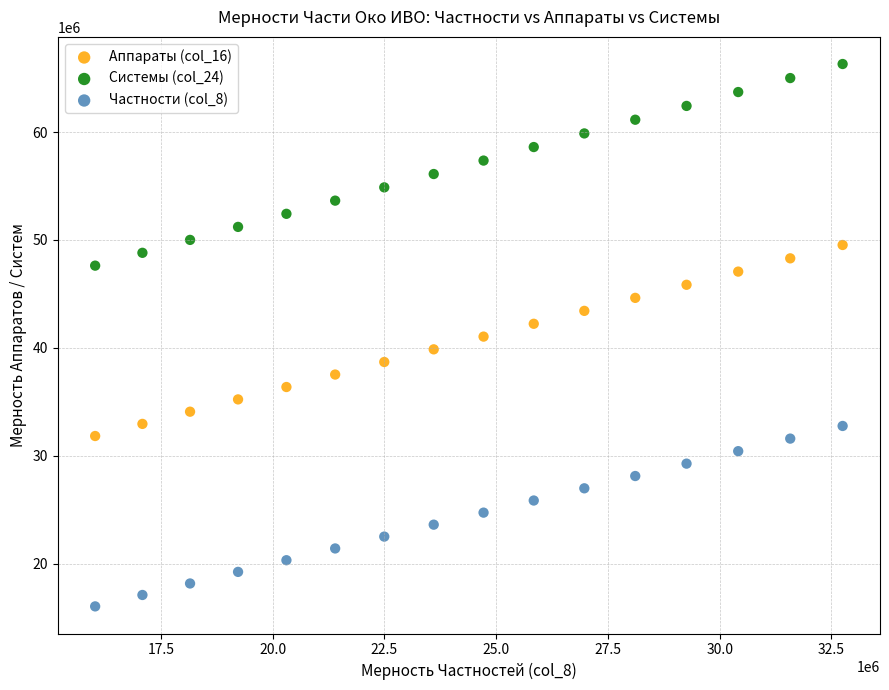

Which series reaches the minimum Y coordinate?

Частности (col_8)